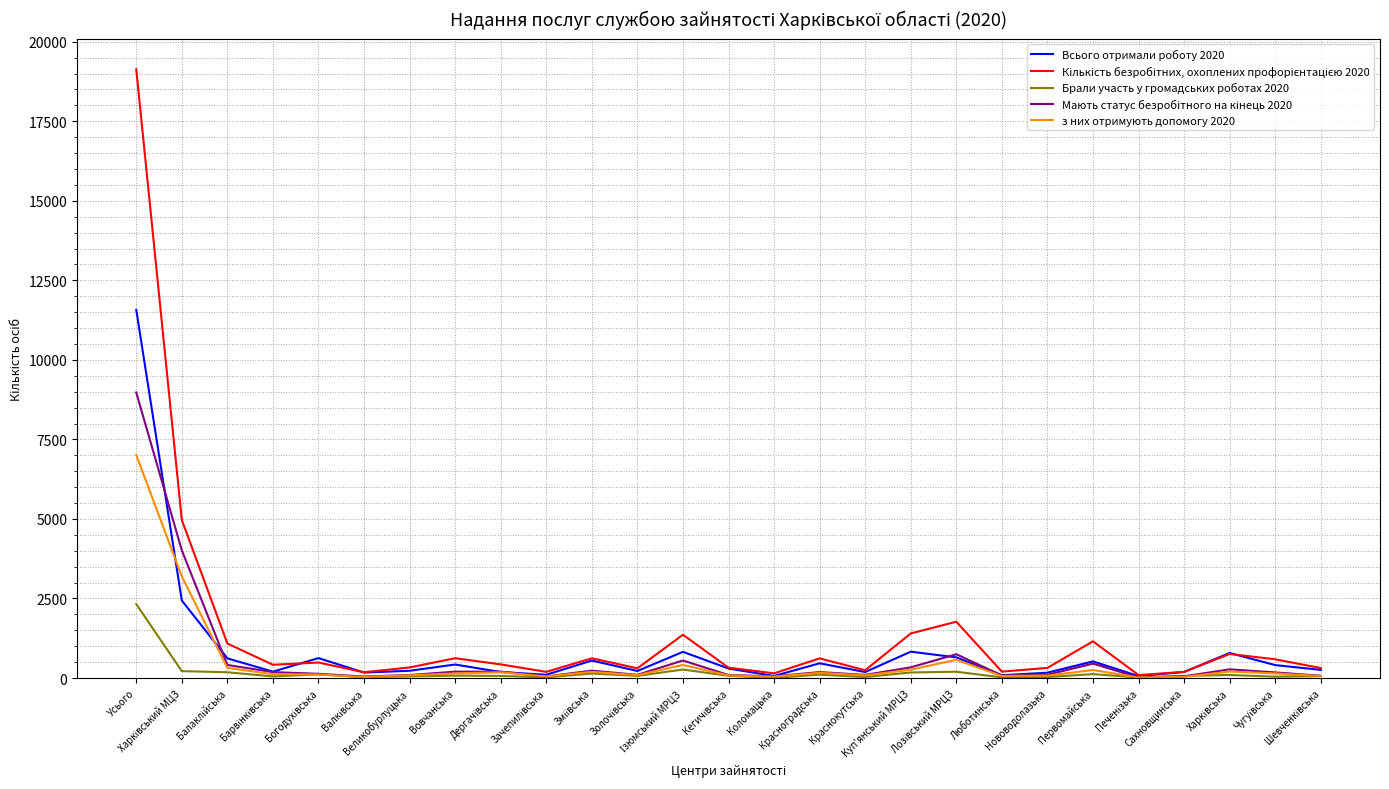

What is the difference between the second highest and minimum values in the Всього отримали роботу 2020 series?

2376